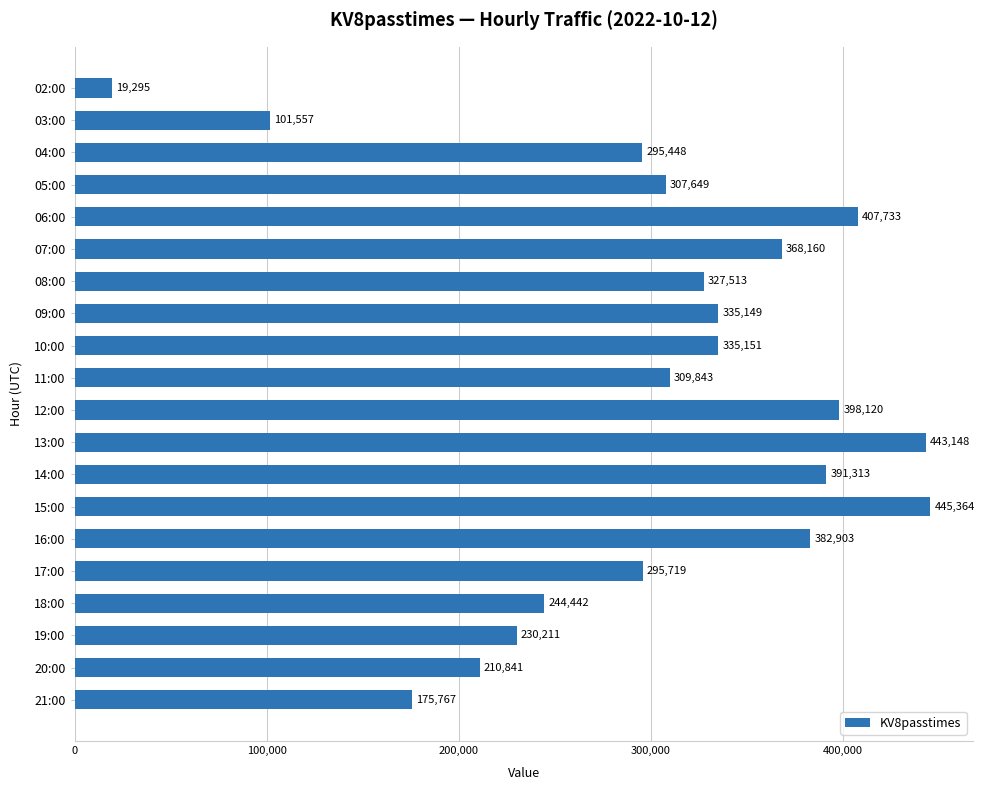

Reading bottom to top, list all the values displayed in this chart.

175767	210841	230211	244442	295719	382903	445364	391313	443148	398120	309843	335151	335149	327513	368160	407733	307649	295448	101557	19295